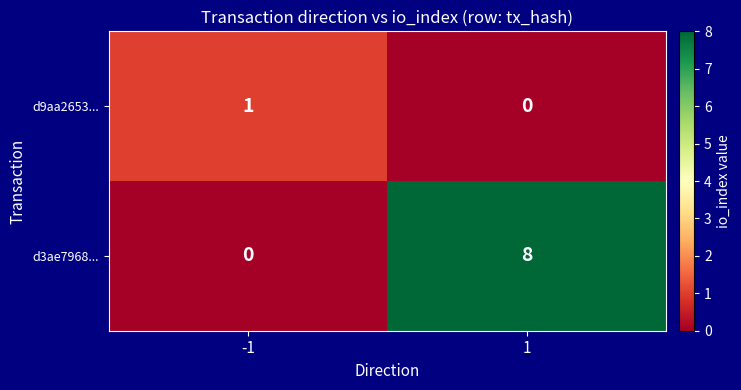

What is the total value across all series at 1?

8